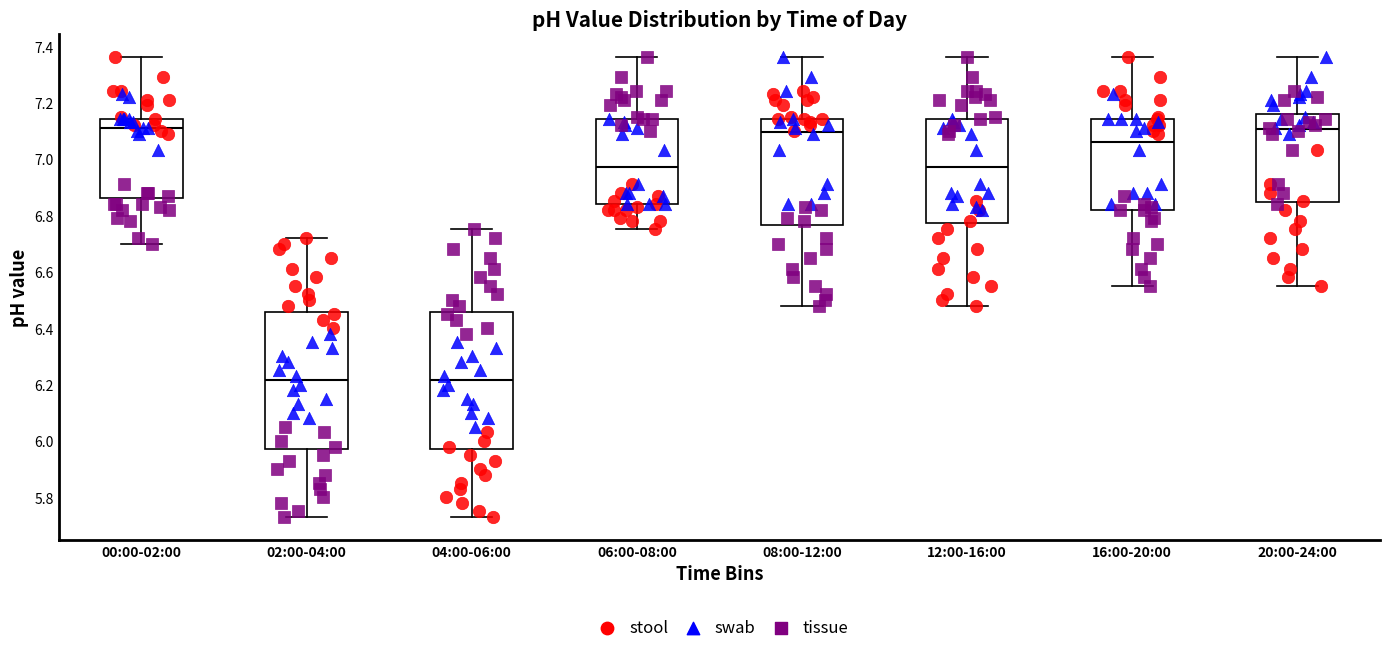

Where is the upper edge of the box for 00:00-02:00 on the y-axis? The values are not printed on the chart, so give them approximately, as read against the axis.

7.14